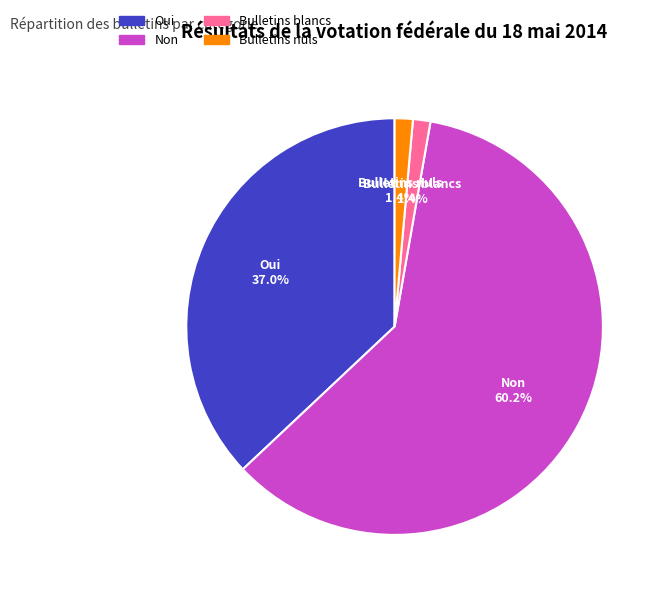

Which category has the biggest portion of the pie?

Non